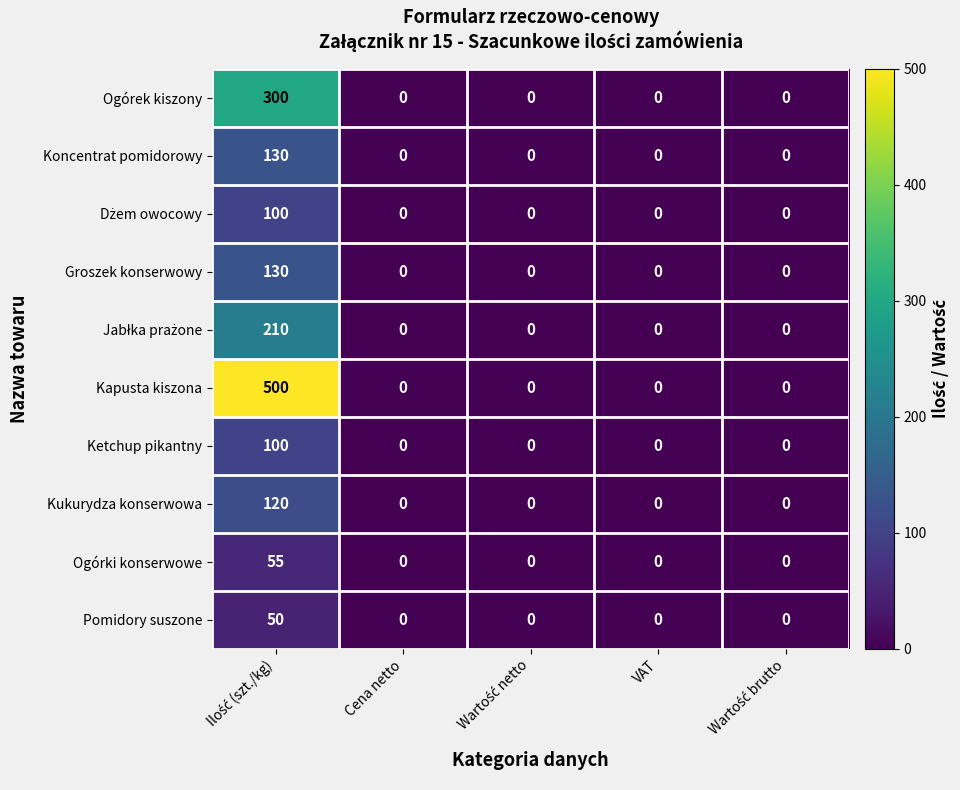

Which series has the widest spread of values?

Kapusta kiszona